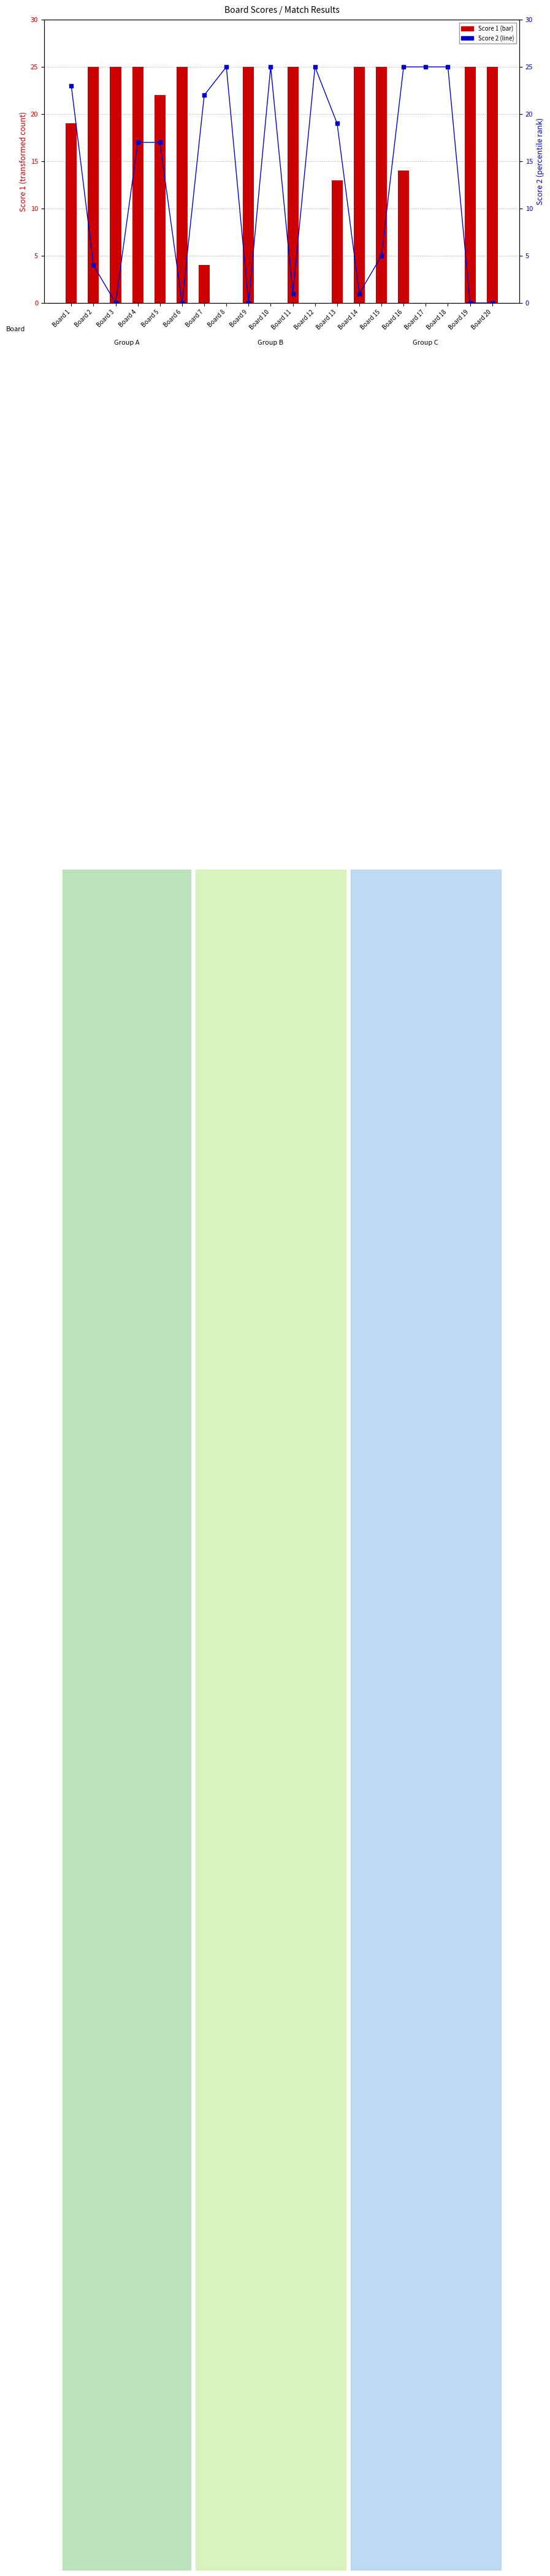

Is it true that Score 2 equals 2 at Board 15?

False